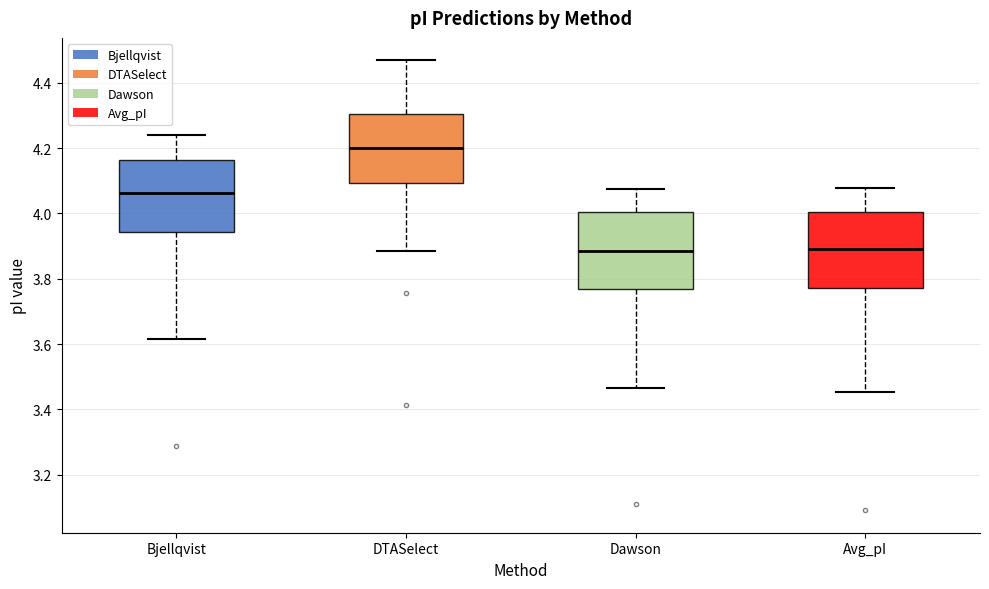

Where is the lower edge of the box for DTASelect on the y-axis? The values are not printed on the chart, so give them approximately, as read against the axis.

4.10